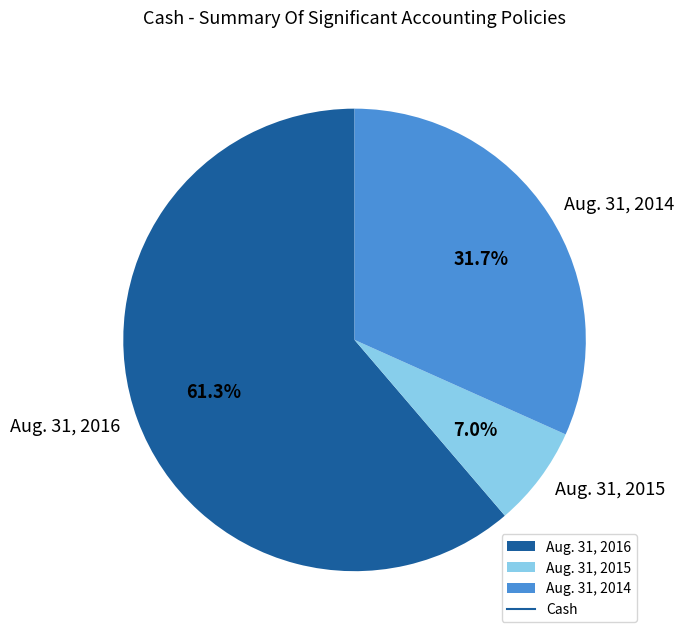

What portion of the pie excludes Aug. 31, 2016?

38.7%